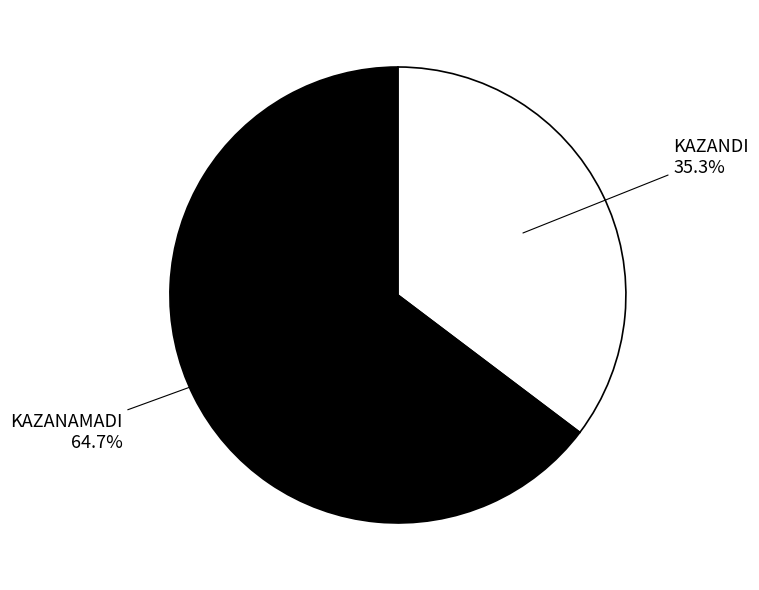

Is there any slice that represents more than half of the pie?

Yes